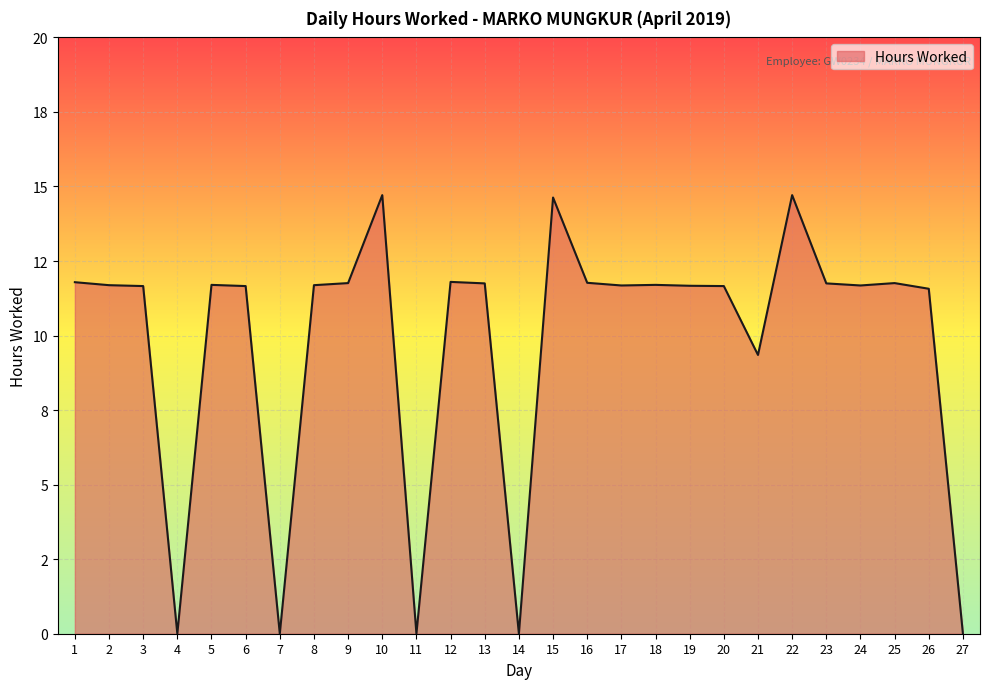

List the labels in order of value, smallest first.

4, 7, 11, 14, 27, 21, 26, 3, 6, 20, 19, 17, 24, 2, 8, 5, 18, 13, 23, 9, 25, 16, 1, 12, 15, 10, 22